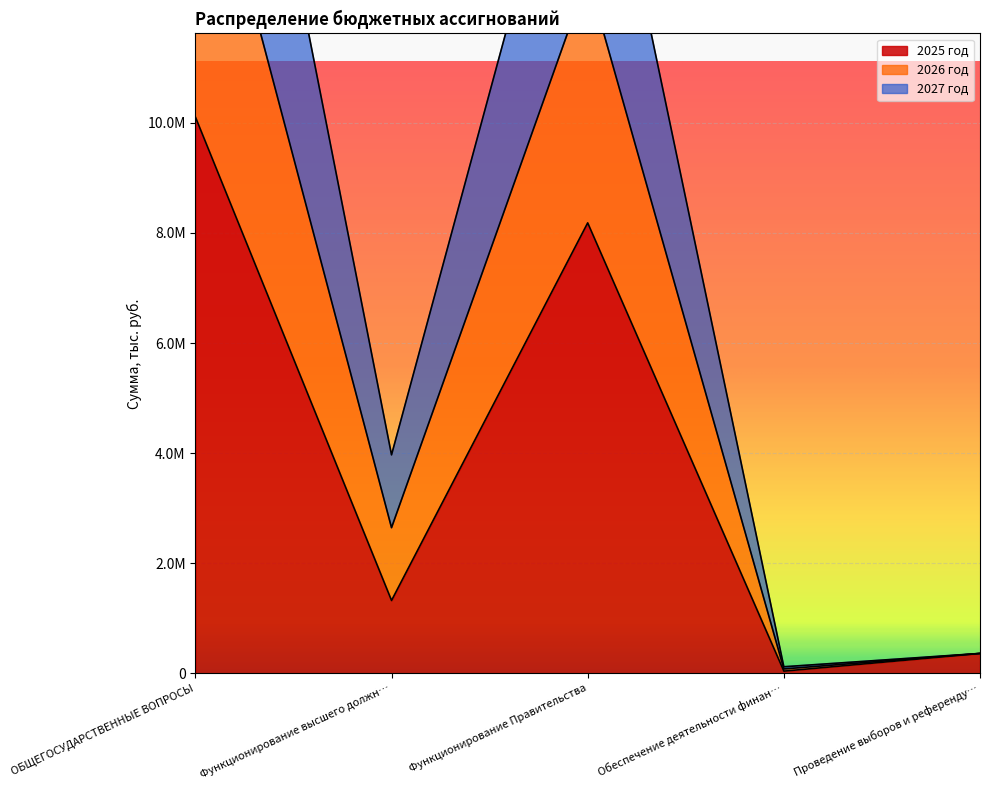

What is the lowest value of the 2025 год series?

39700.0